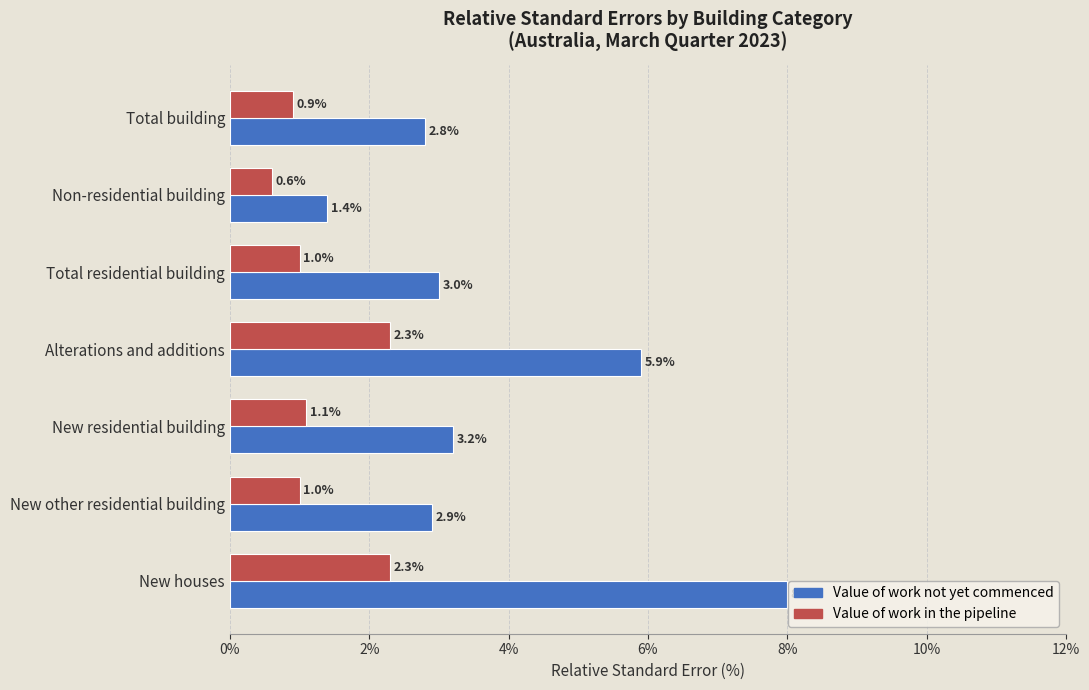

Rank the series by their maximum value, from lowest to highest.

Value of work in the pipeline, Value of work not yet commenced